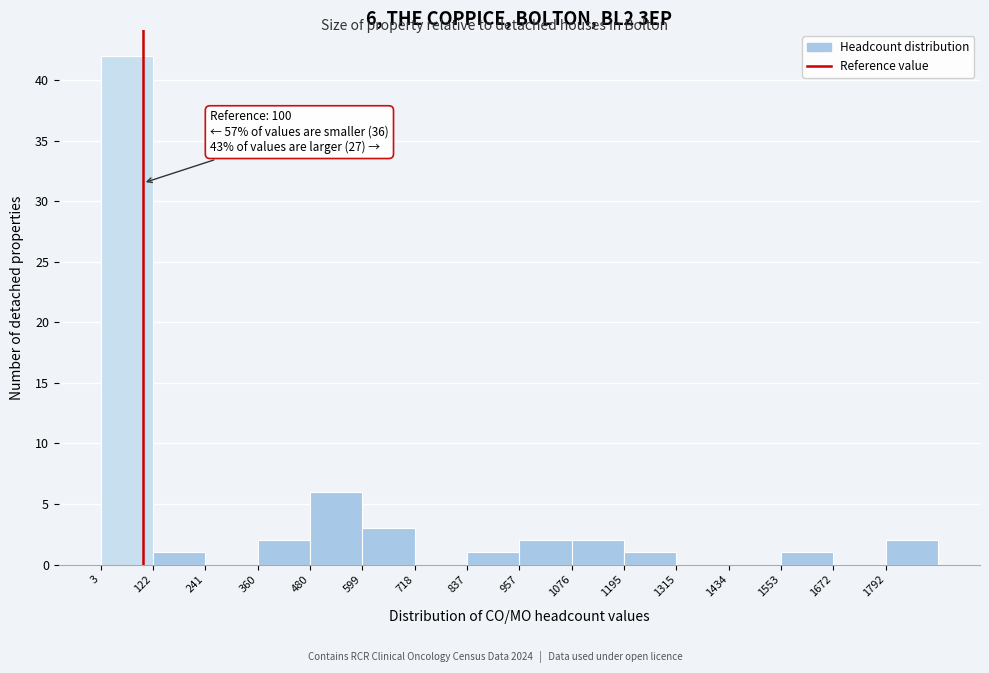

Over which range of the x-axis is the bar tallest?

0 to 120